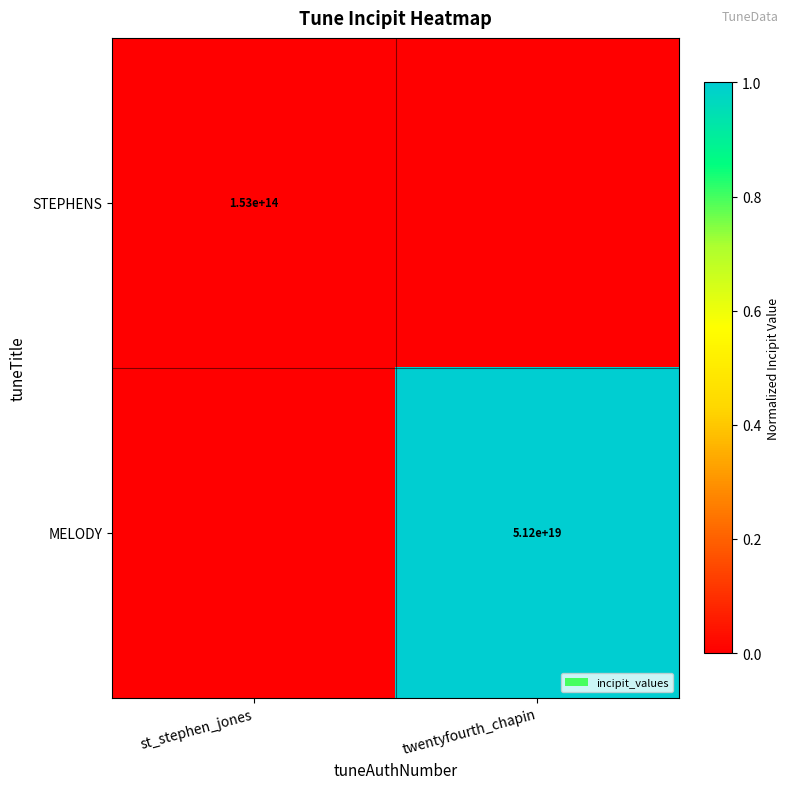

Is it true that MELODY equals 33585398731120340992 at twentyfourth_chapin?

False